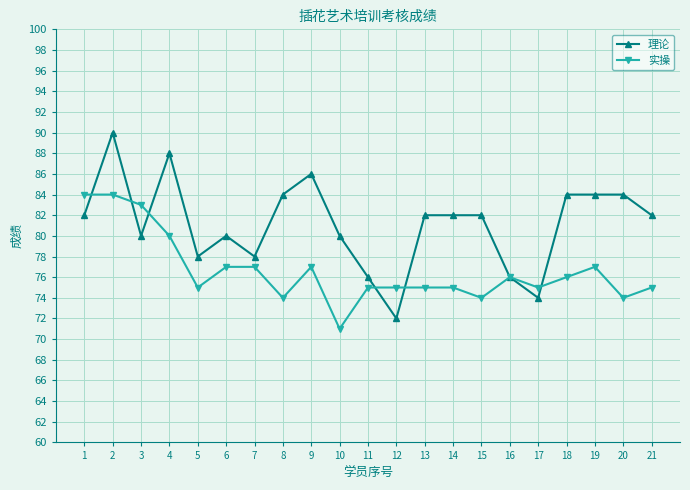

Count the number of categories in the chart.

21